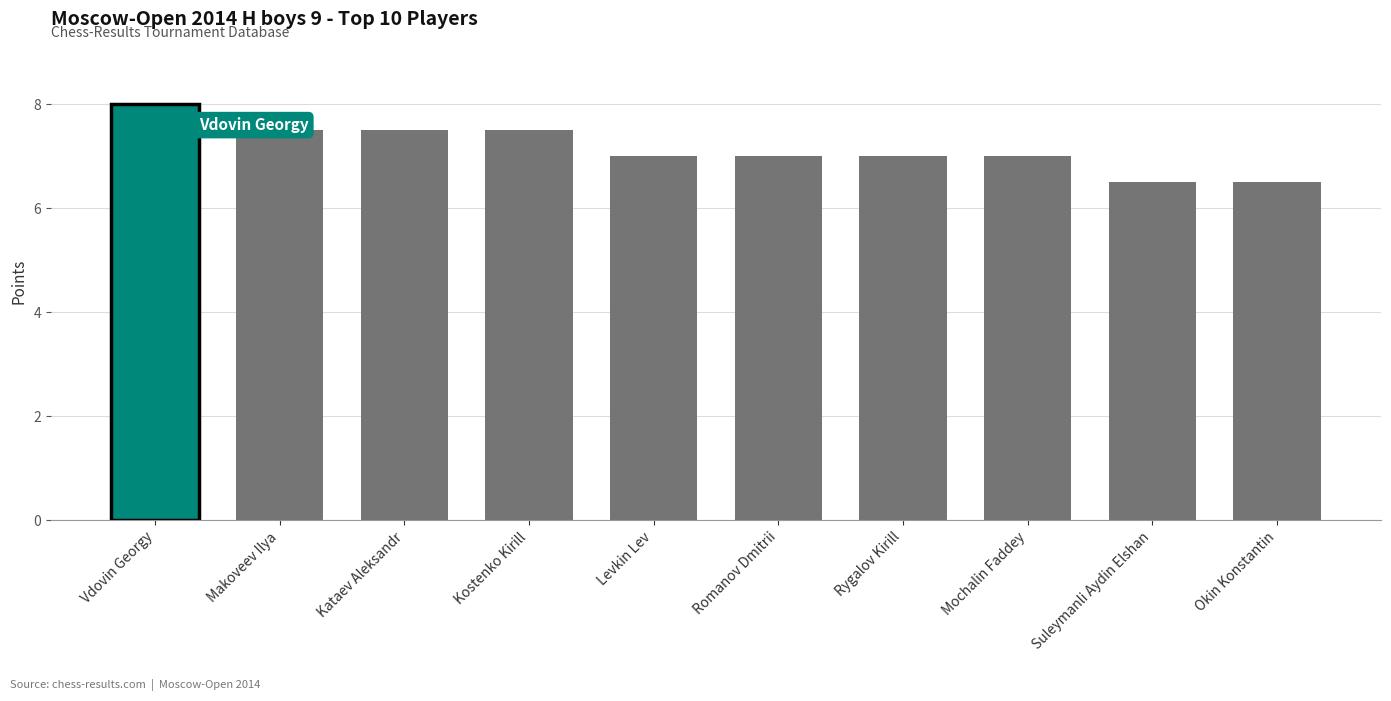

What is the difference between the values at Levkin Lev and Makoveev Ilya?

0.5